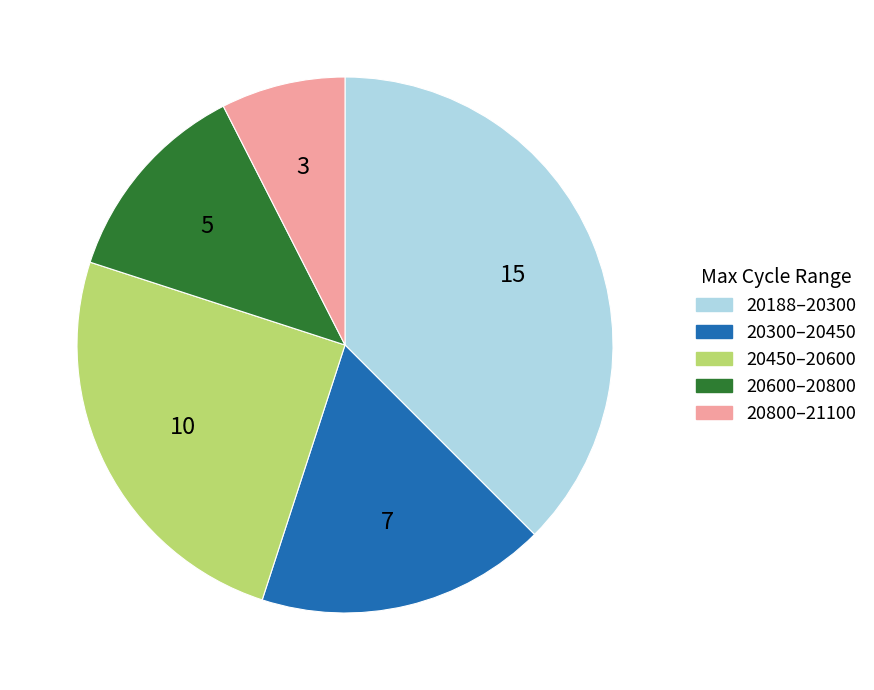

Does any single category account for the majority?

No